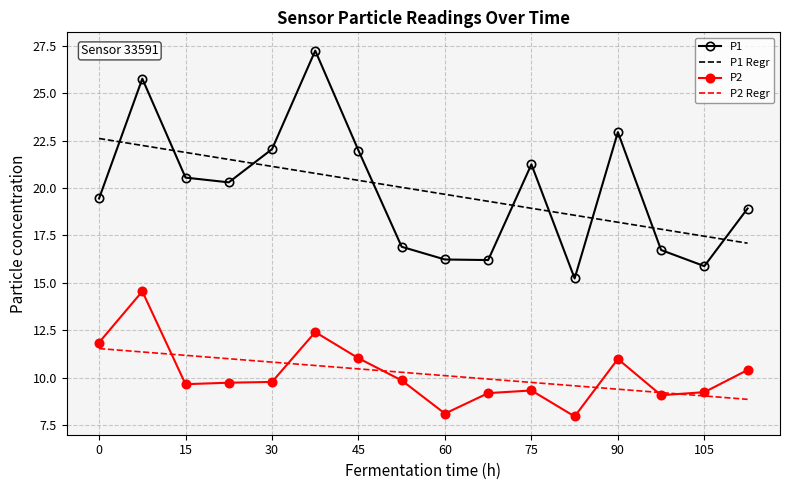

At how many categories does at least one series exceed 10?

16